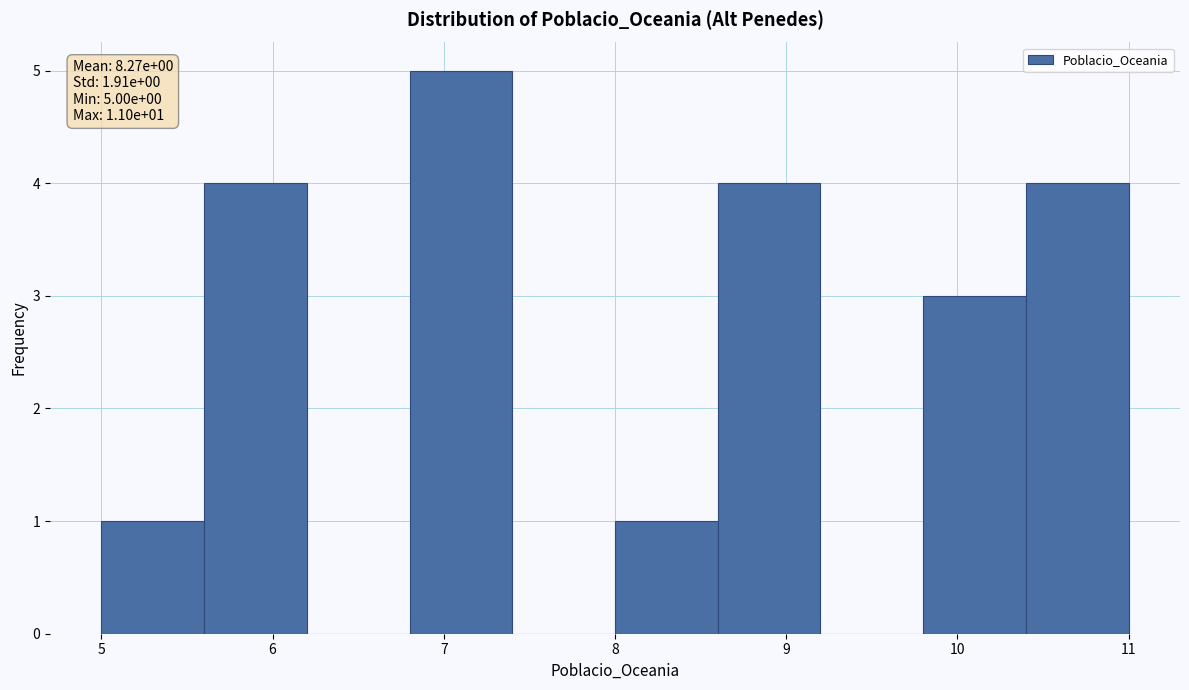

Which range on the x-axis has the tallest bar?

6.8 to 7.4